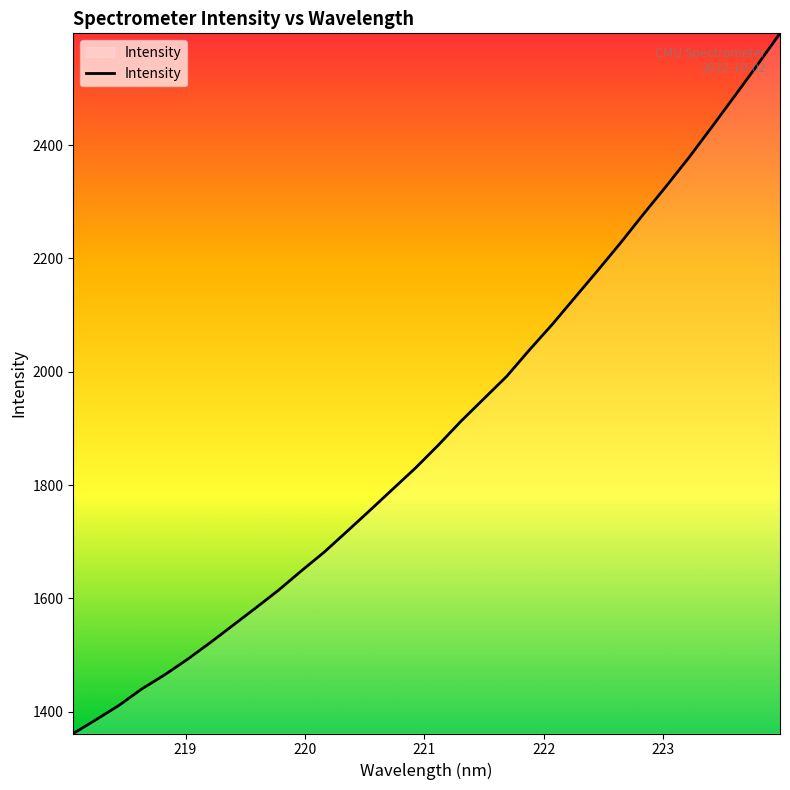

What is the greatest value displayed?

2597.4